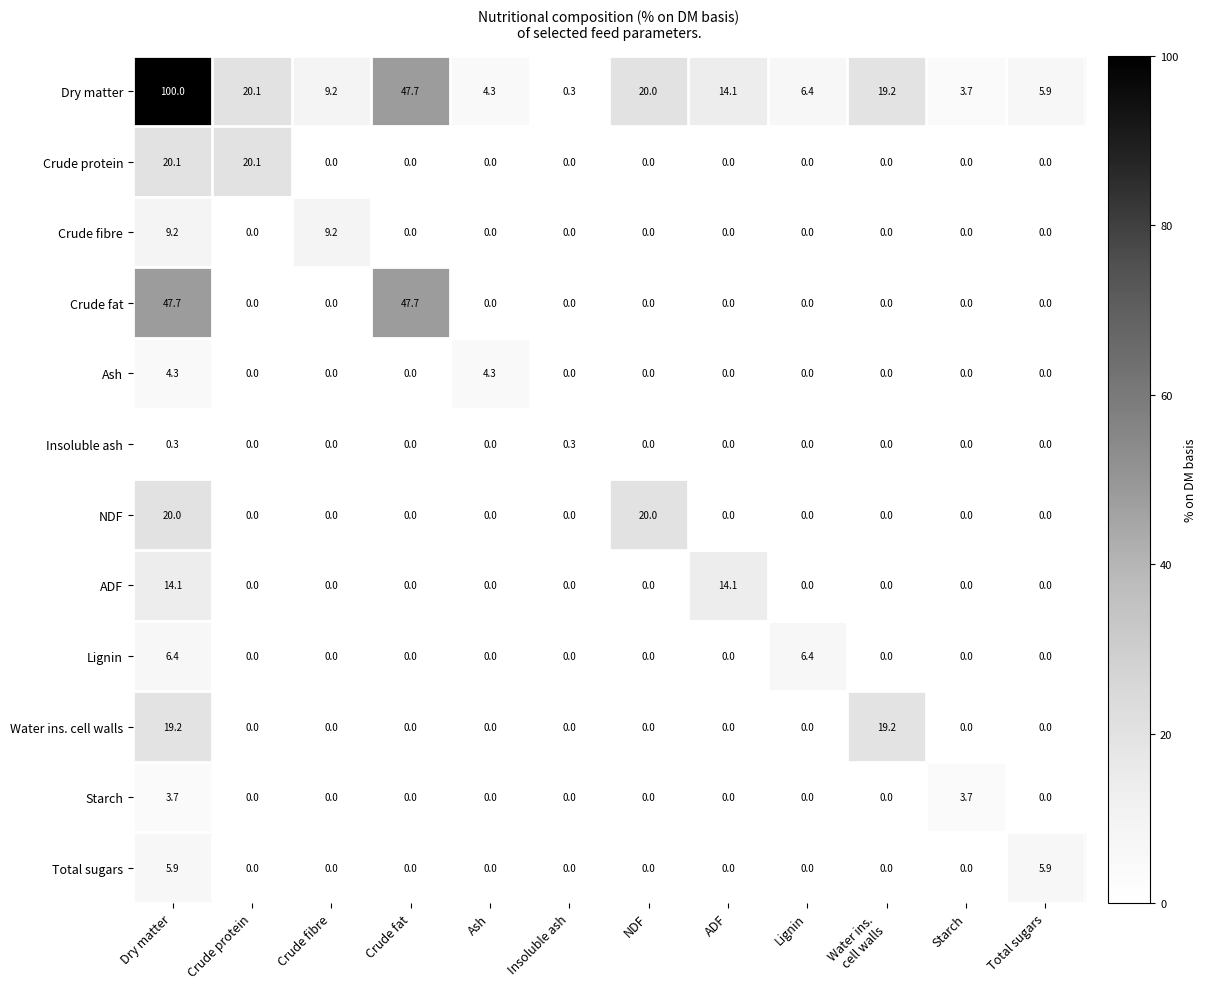

How many series are shown in this chart?

12